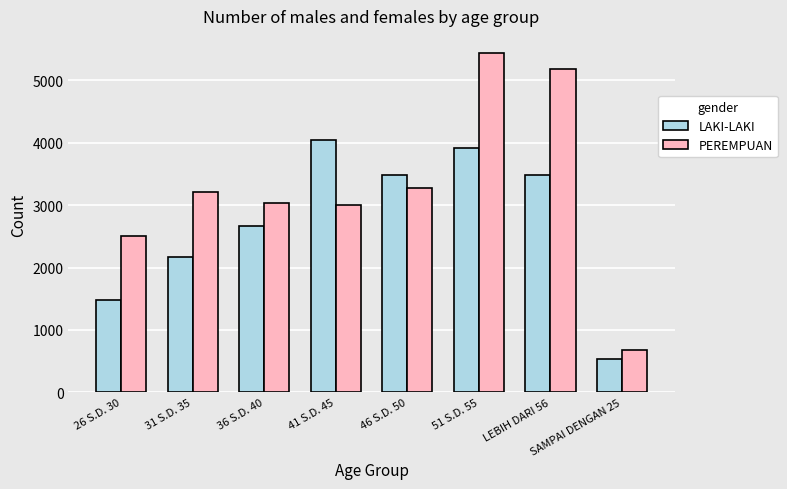

The value of LAKI-LAKI at SAMPAI DENGAN 25 is 531. True or false?

True